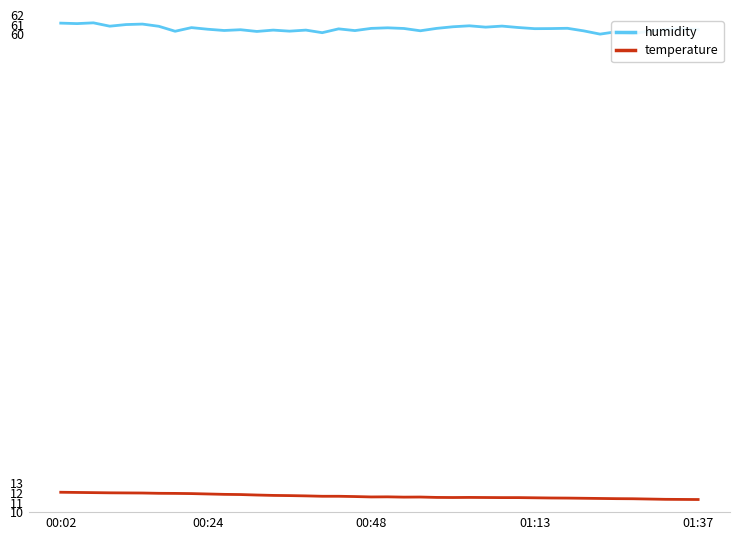

True or false: temperature and humidity intersect in this chart.

False